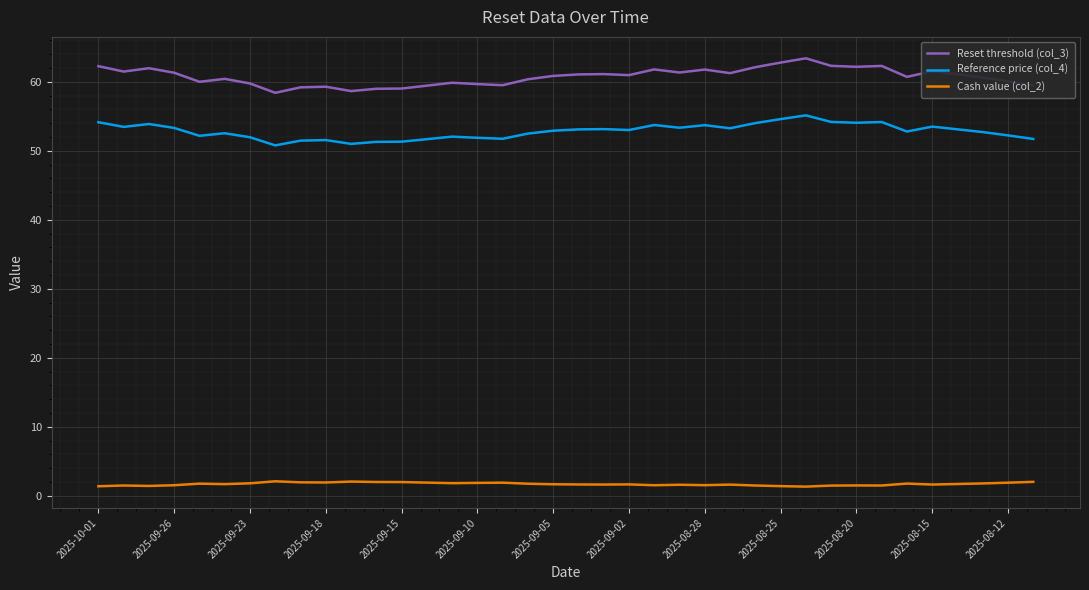

Which series has the widest spread of values?

Reset threshold (col_3)